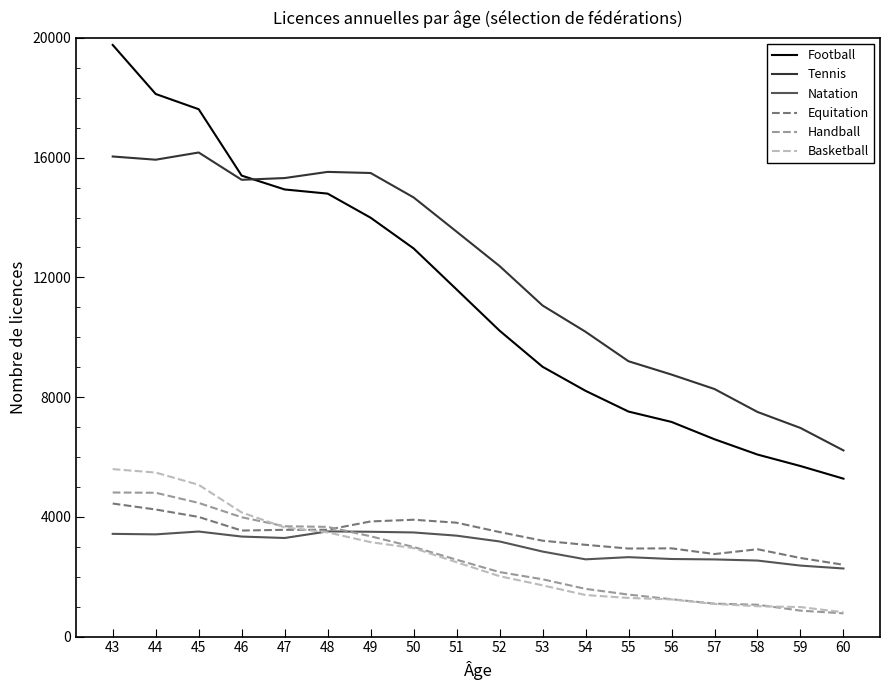

True or false: Basketball and Football cross at least once.

False